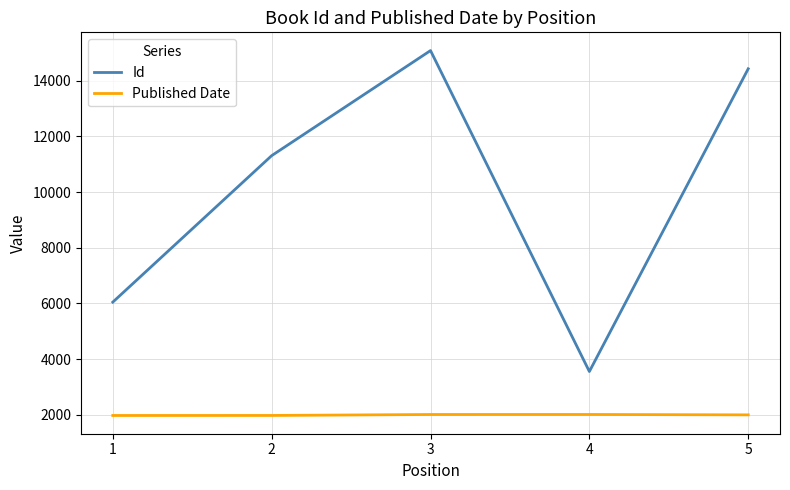

At which category is the sum across all series the highest?

3